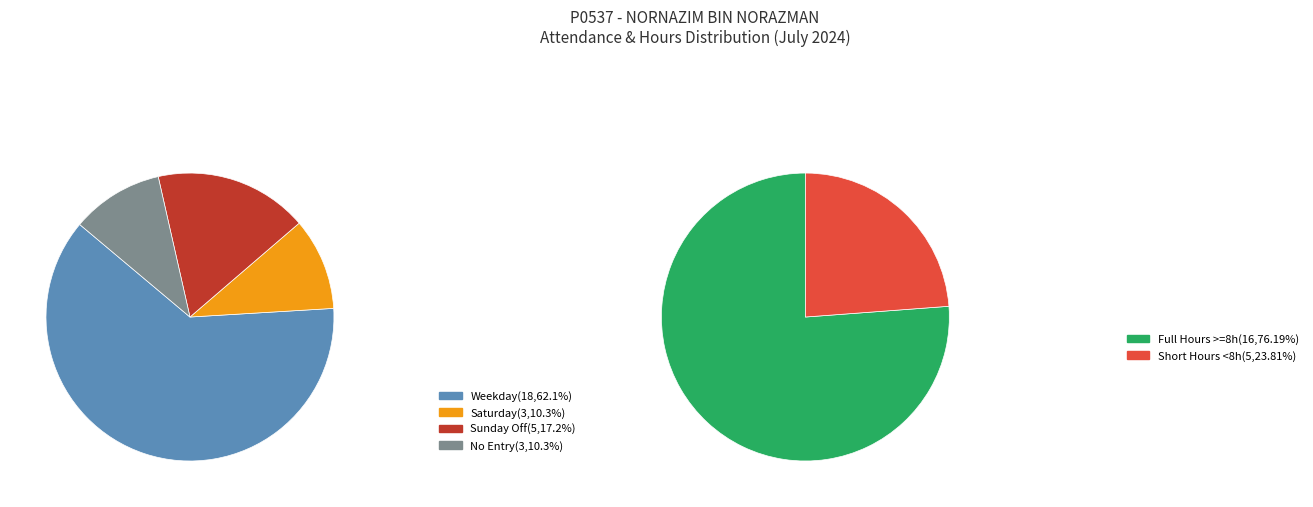

Is 5 the majority of the pie?

No